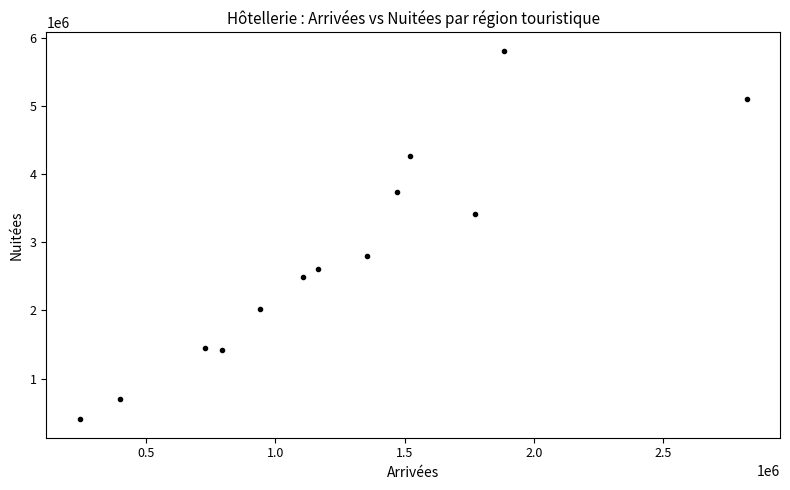

What is the range of X values (max minus min)?

2580581